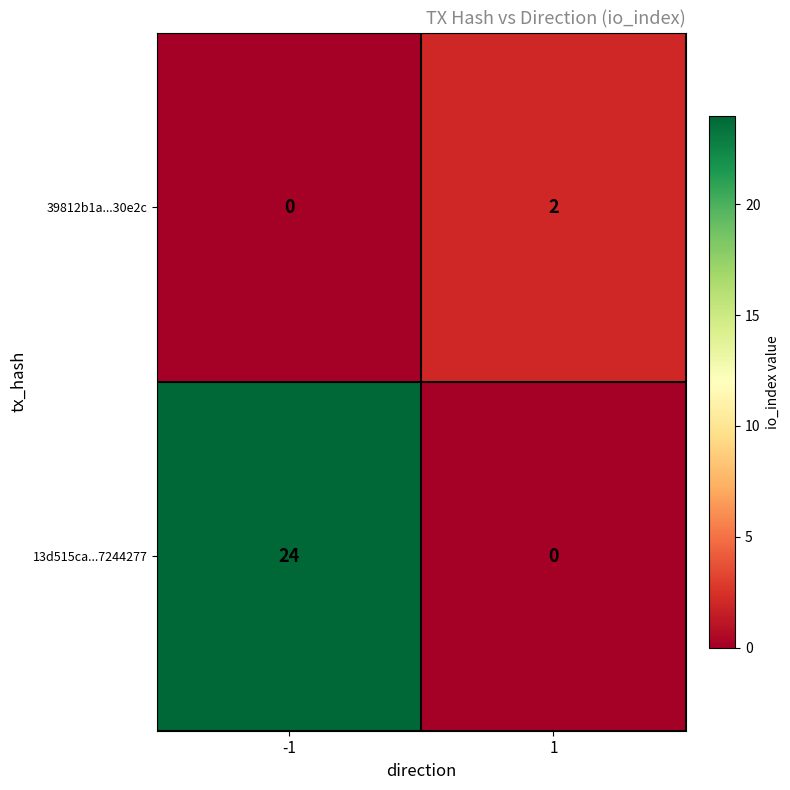

Which series has the widest spread of values?

13d515ca...7244277